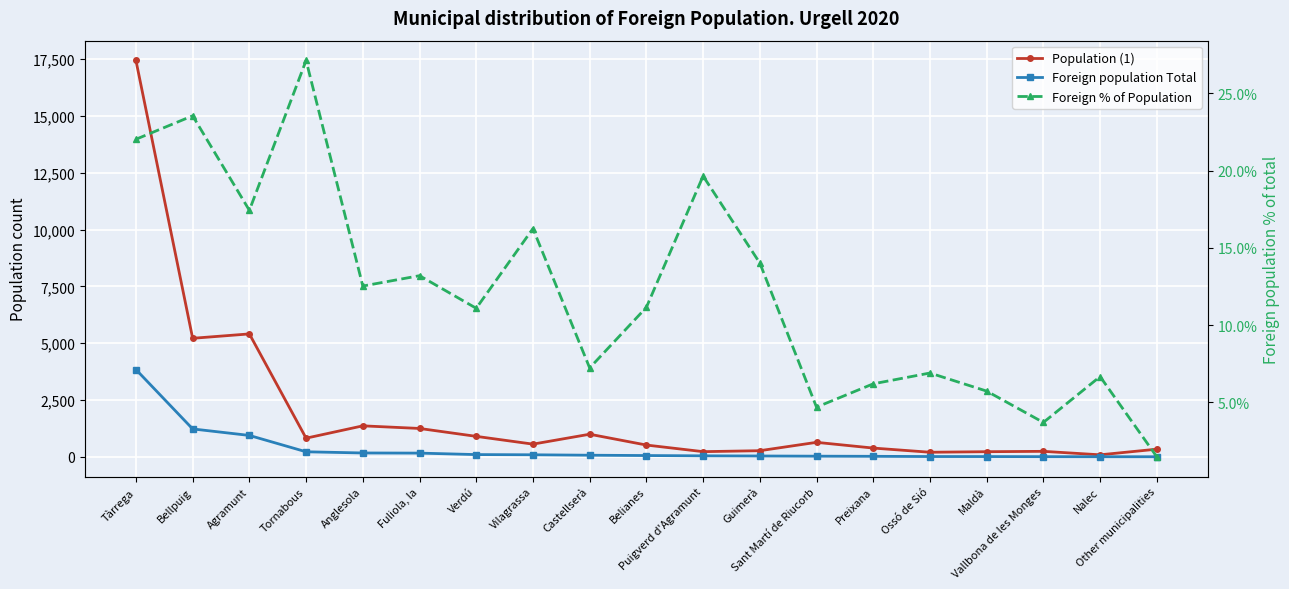

True or false: Population (1) and Foreign % of Population cross at least once.

False